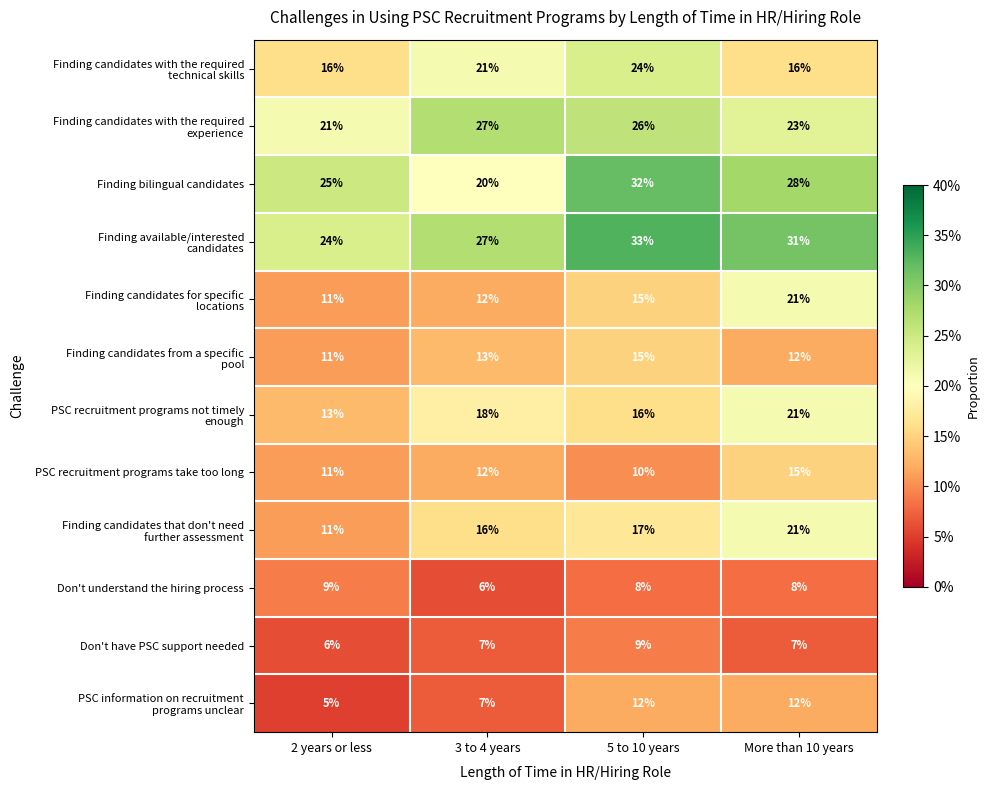

At how many categories does at least one series exceed 18?

4